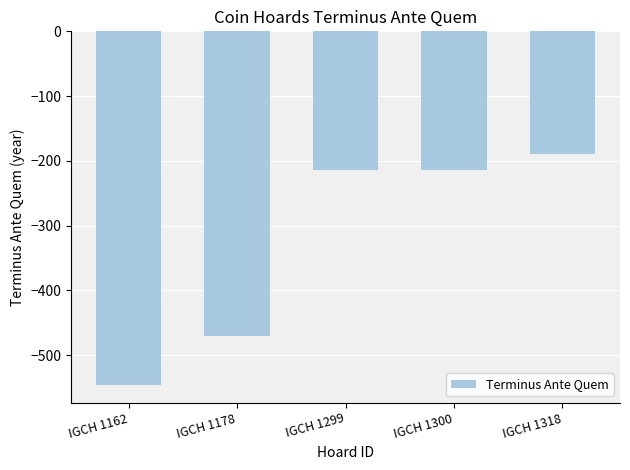

What is the average value?

-327